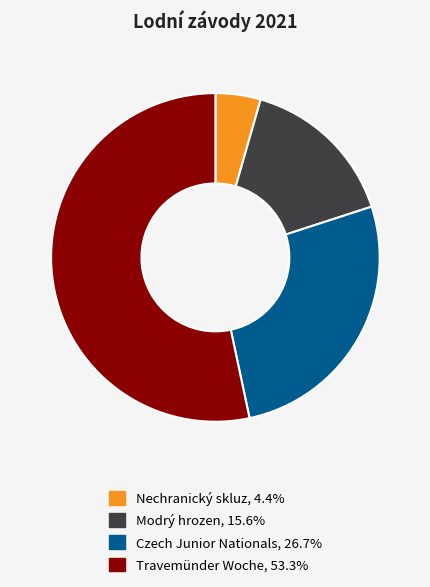

Is there a majority slice in this chart?

Yes